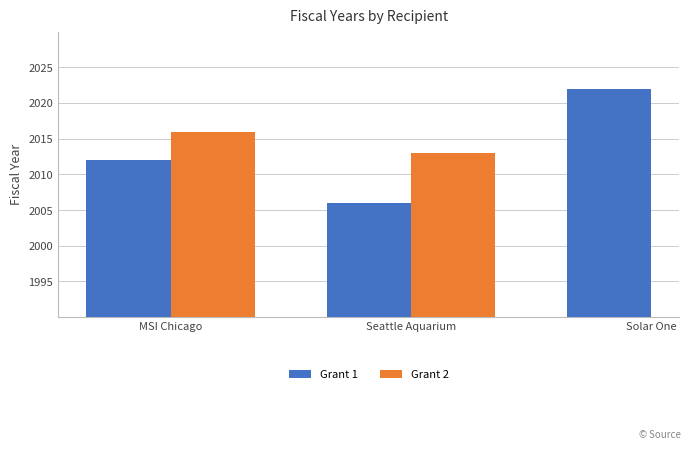

What is the maximum value shown in the chart?

2022